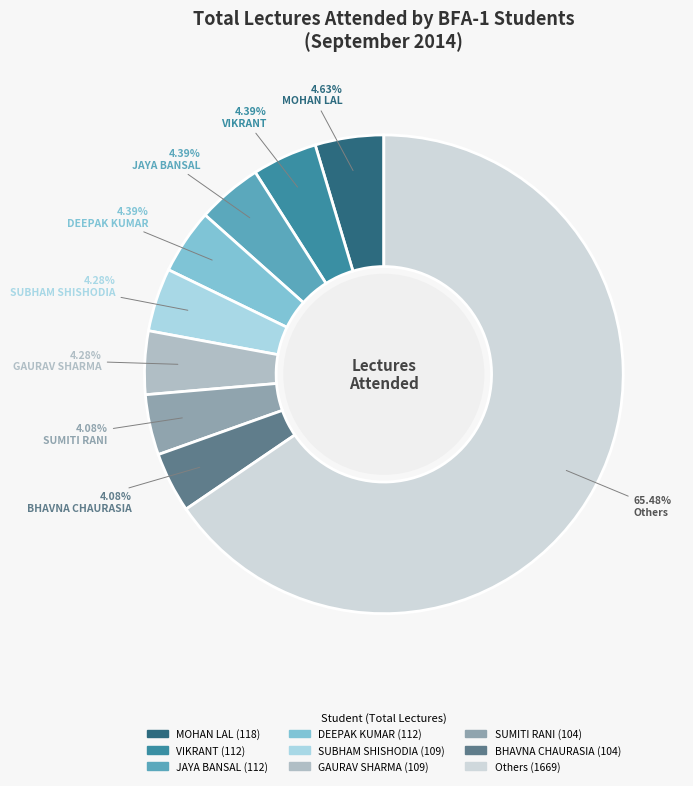

Is there any slice that represents more than half of the pie?

Yes